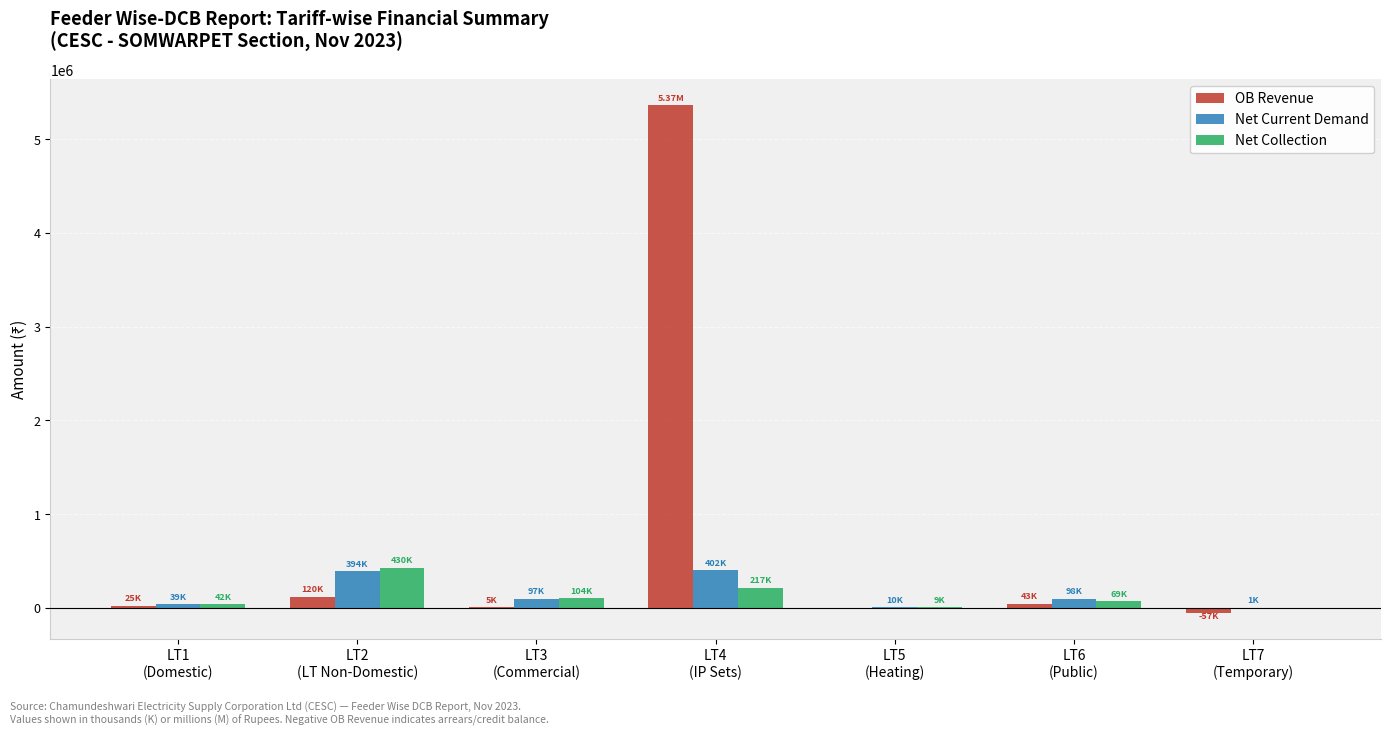

What is the difference between the Net Current Demand values at LT7
(Temporary) and LT2
(LT Non-Domestic)?

392974.0